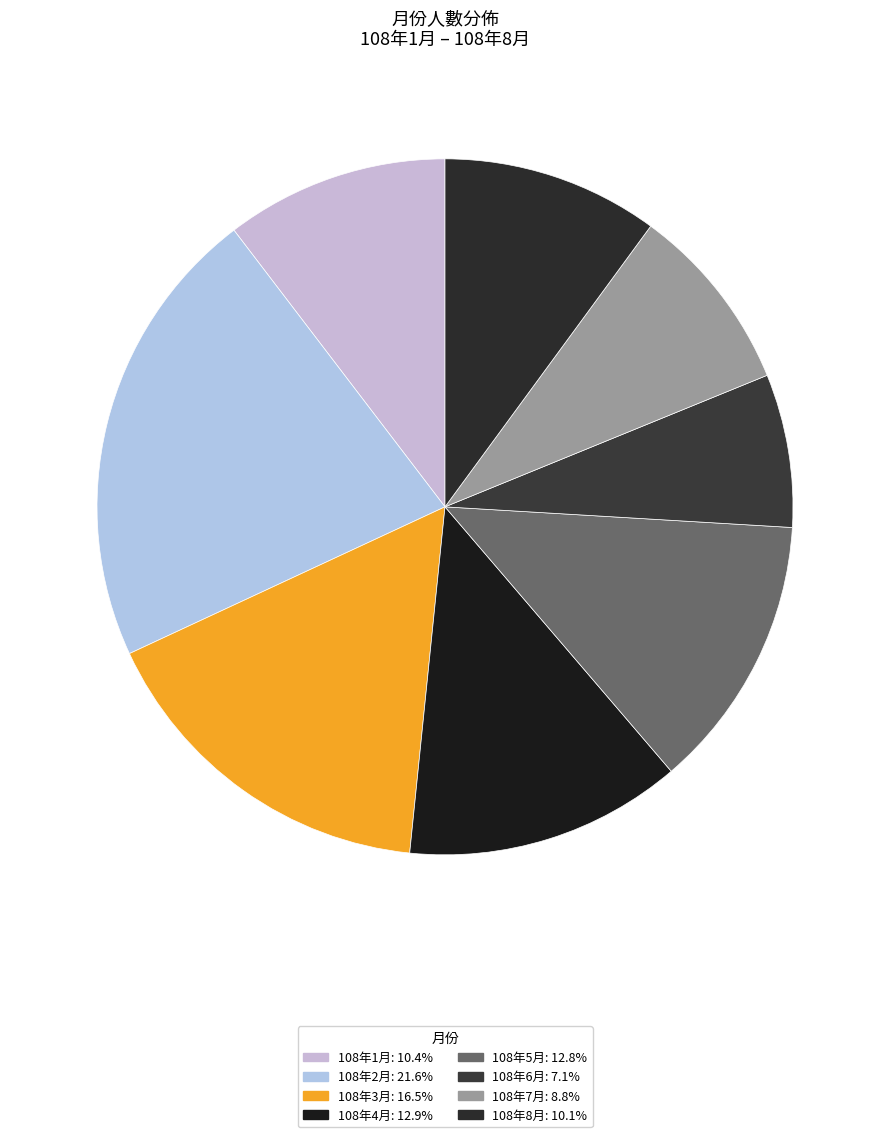

What is the ratio of the value at 108年5月 to the value at 108年2月?

0.6